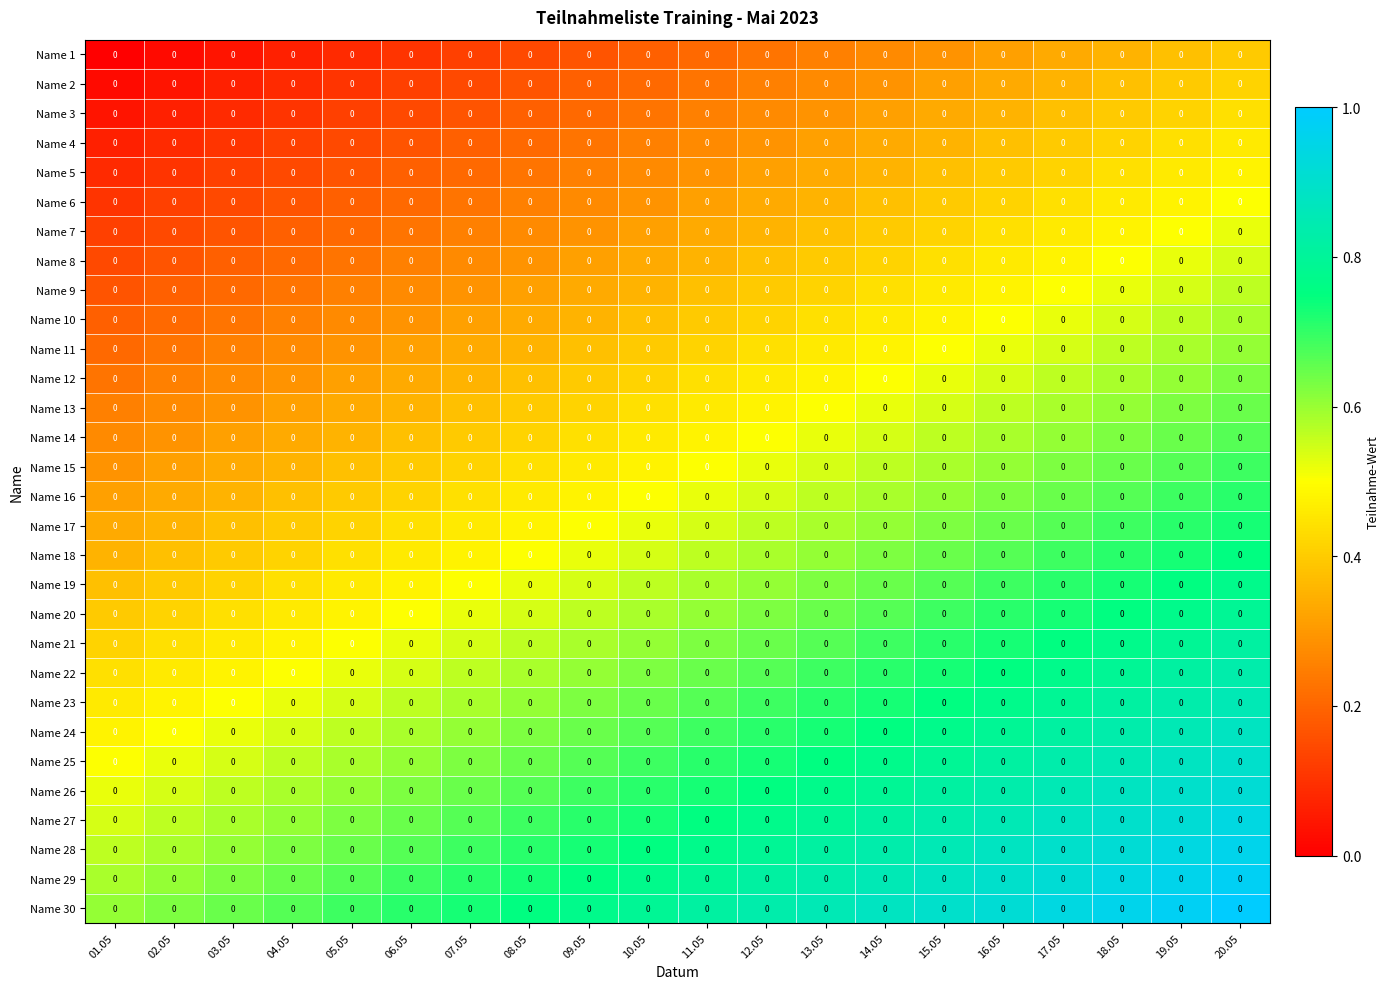

At which category is the sum across all series the highest?

20.05